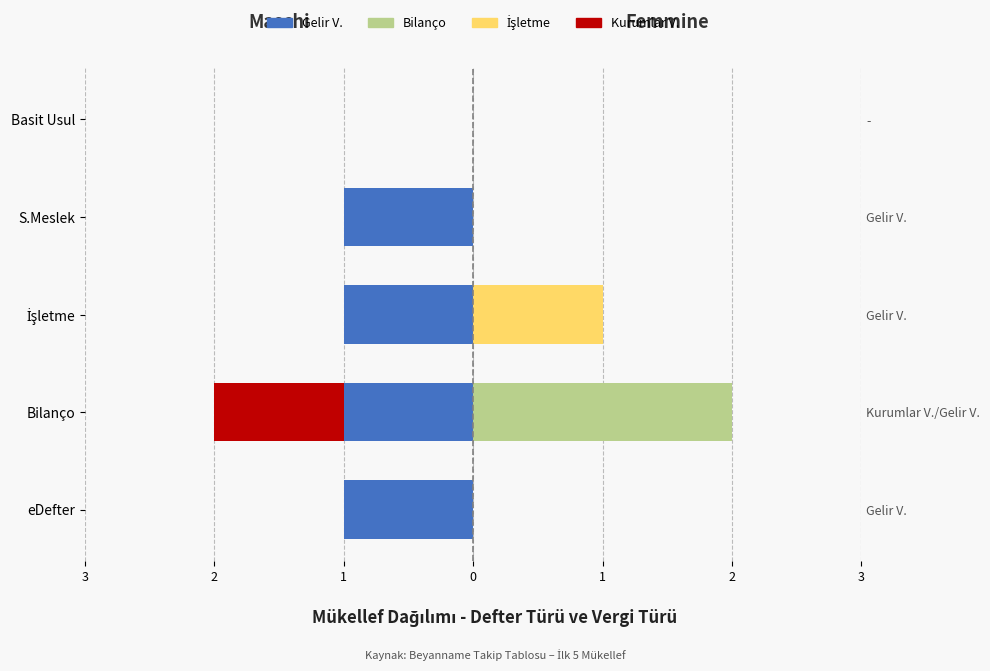

How many bars are there in each group?

4